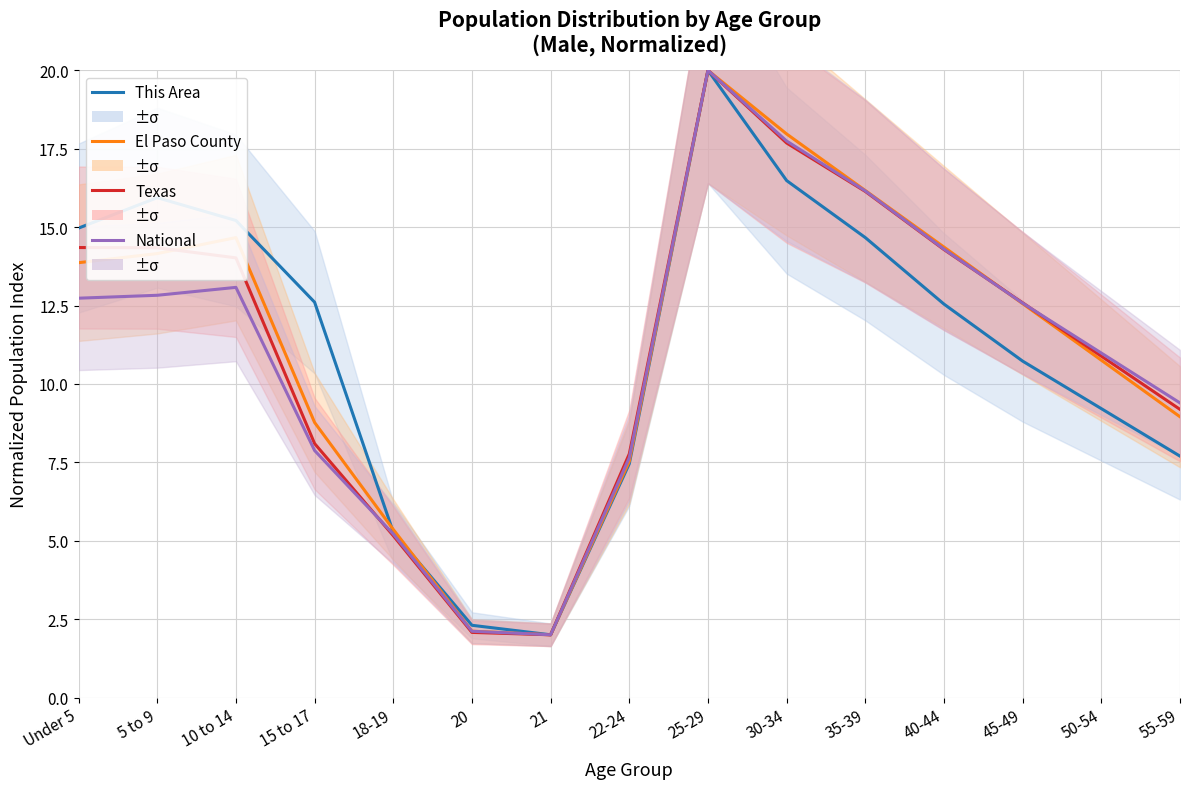

What is the difference between the highest and lowest values at 55-59?

1.7